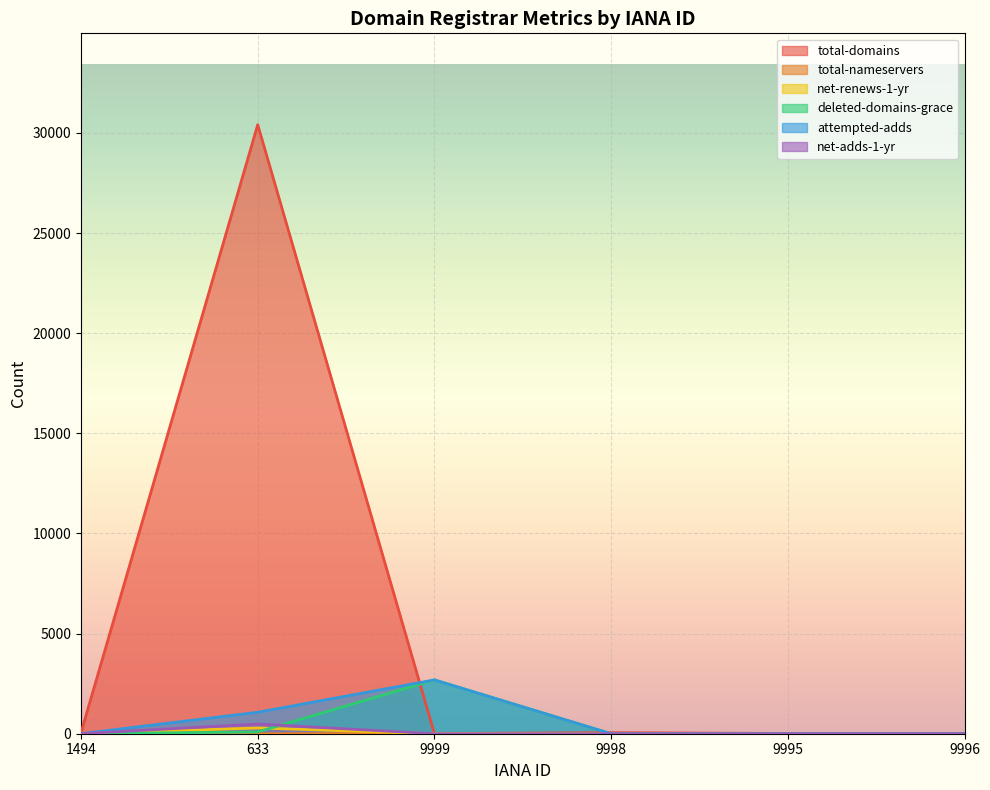

Which label corresponds to the largest value in the chart?

633